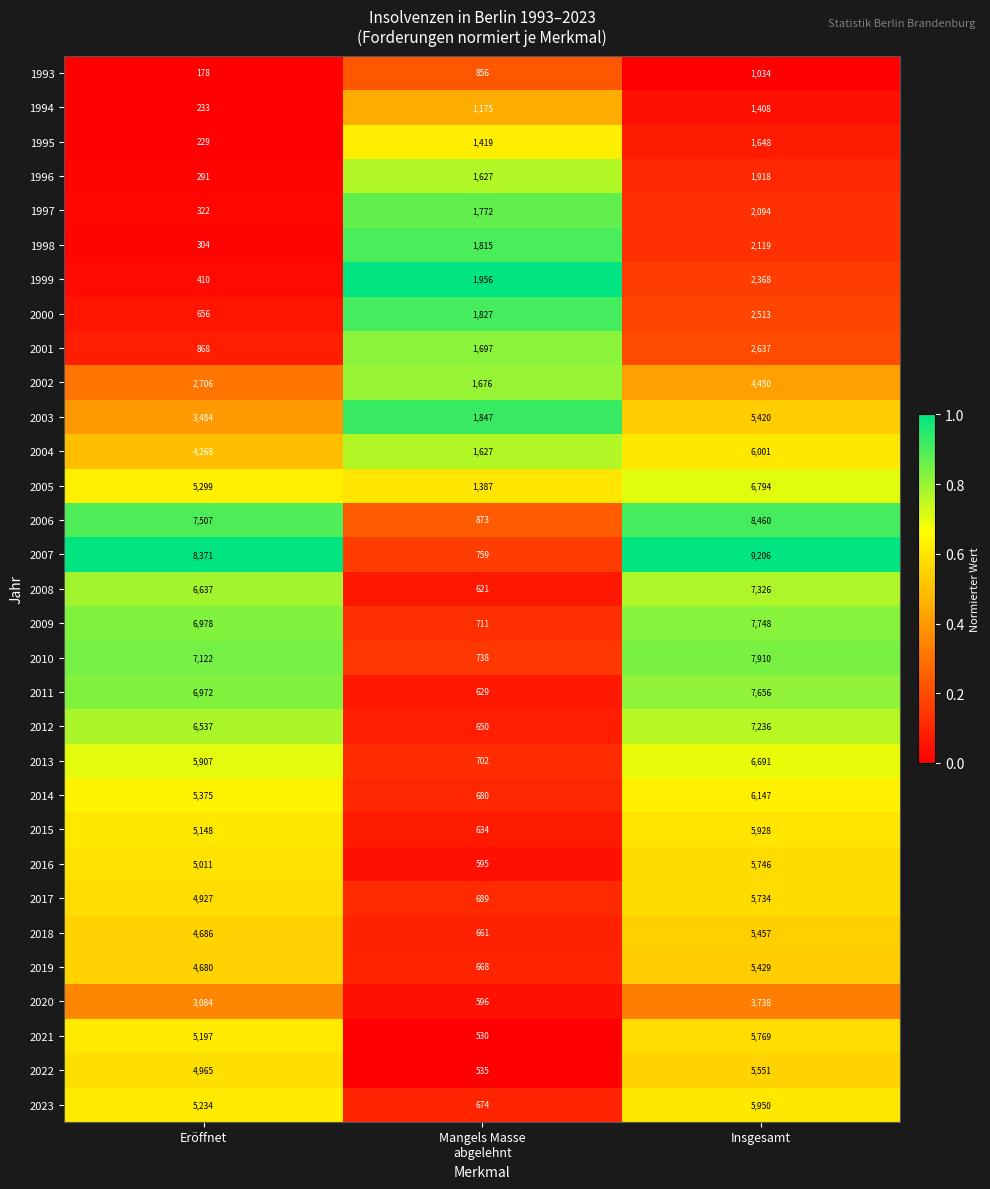

What is the spread (max minus min) of values at Eröffnet?

8193